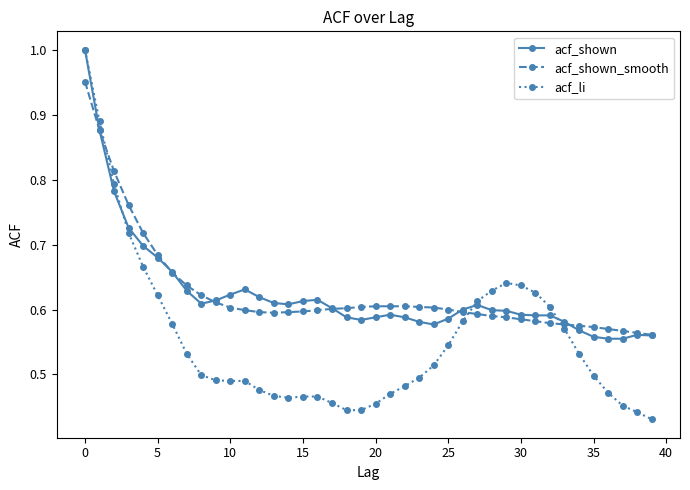

At how many categories does at least one series exceed 0?

40